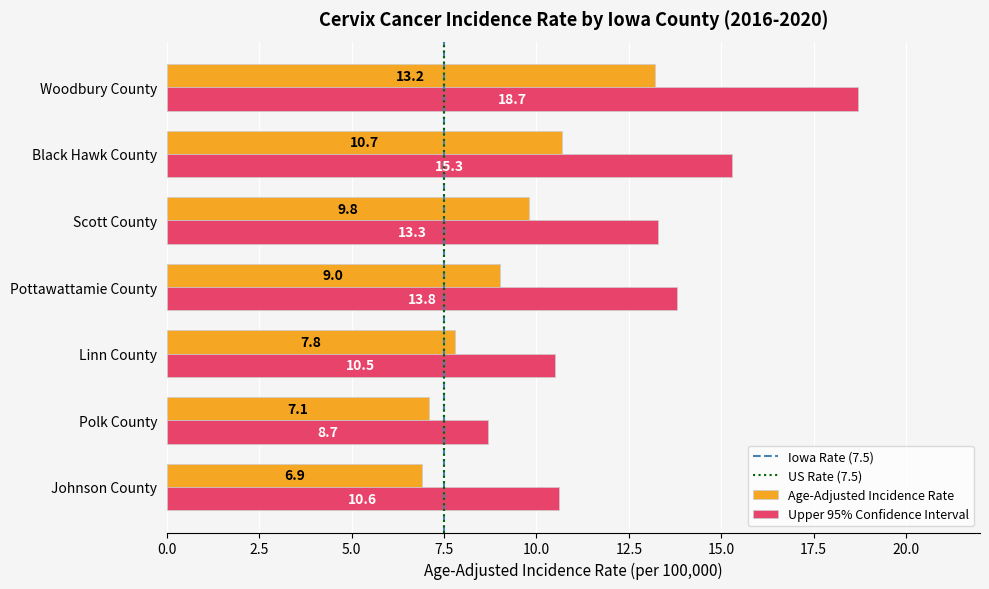

True or false: Upper 95% Confidence Interval has a value of 6.4 at Linn County.

False